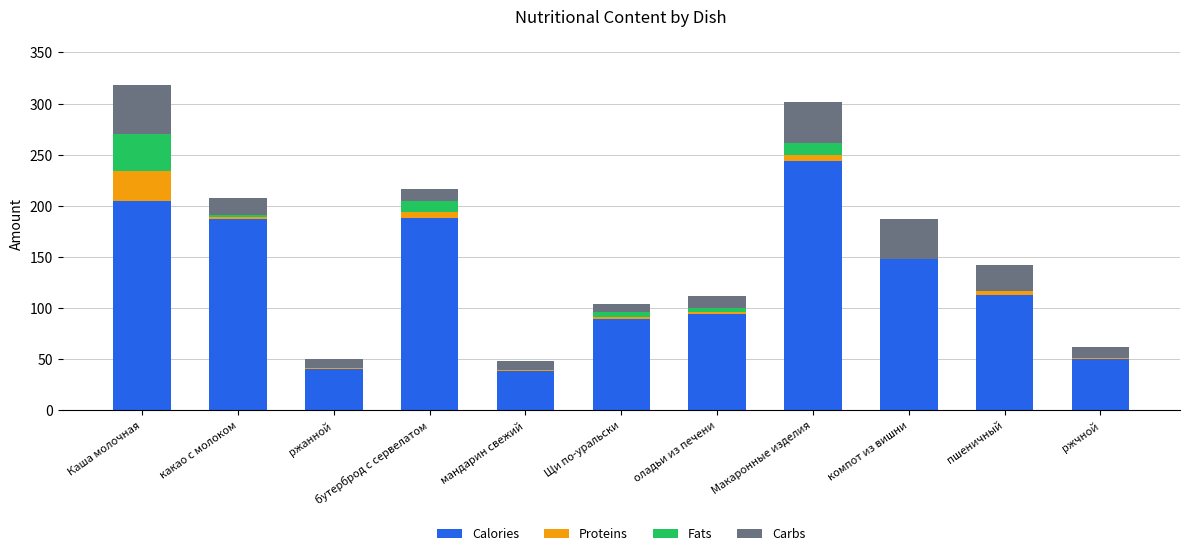

Count the number of categories in the chart.

11